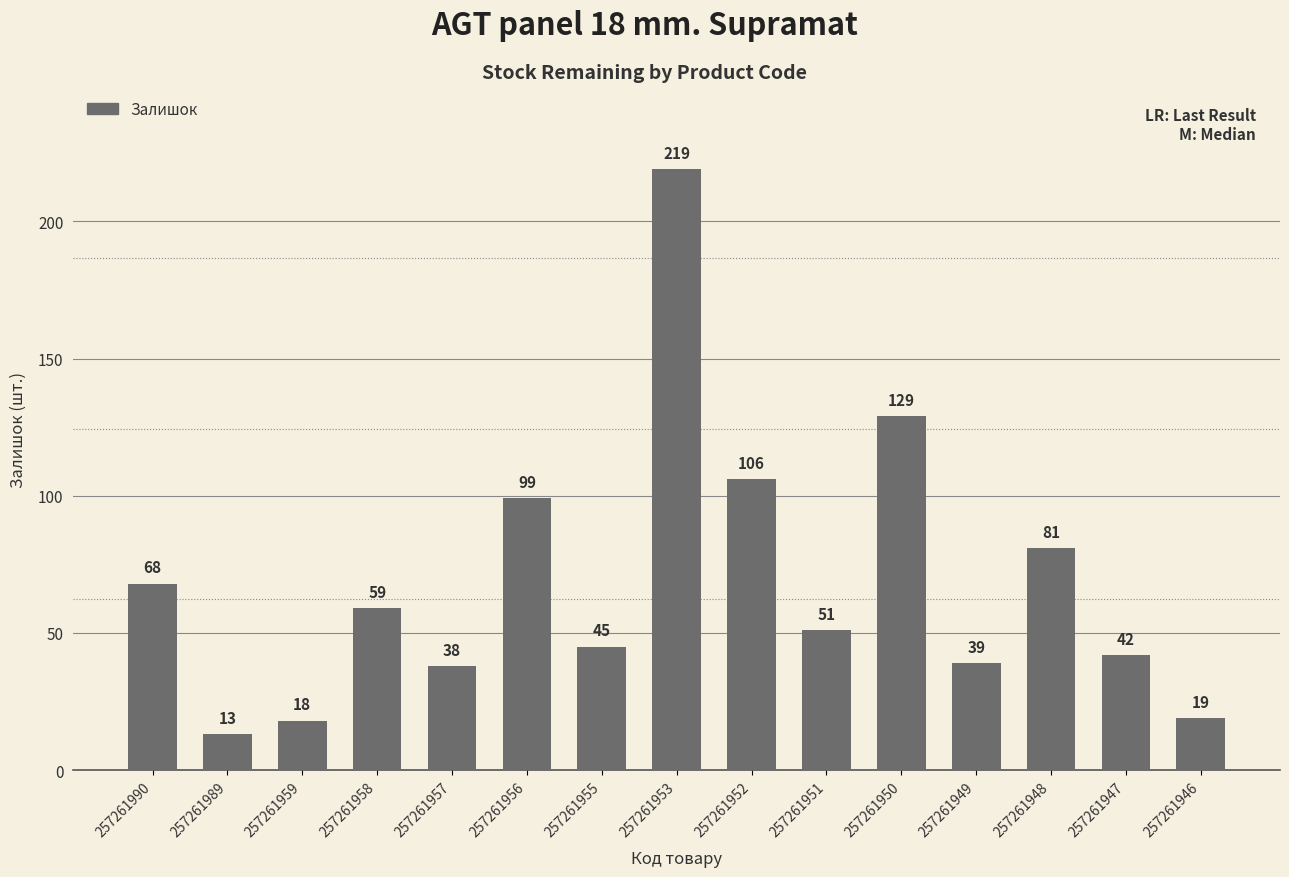

Reading left to right, what are all the values shown in this chart?

68	13	18	59	38	99	45	219	106	51	129	39	81	42	19